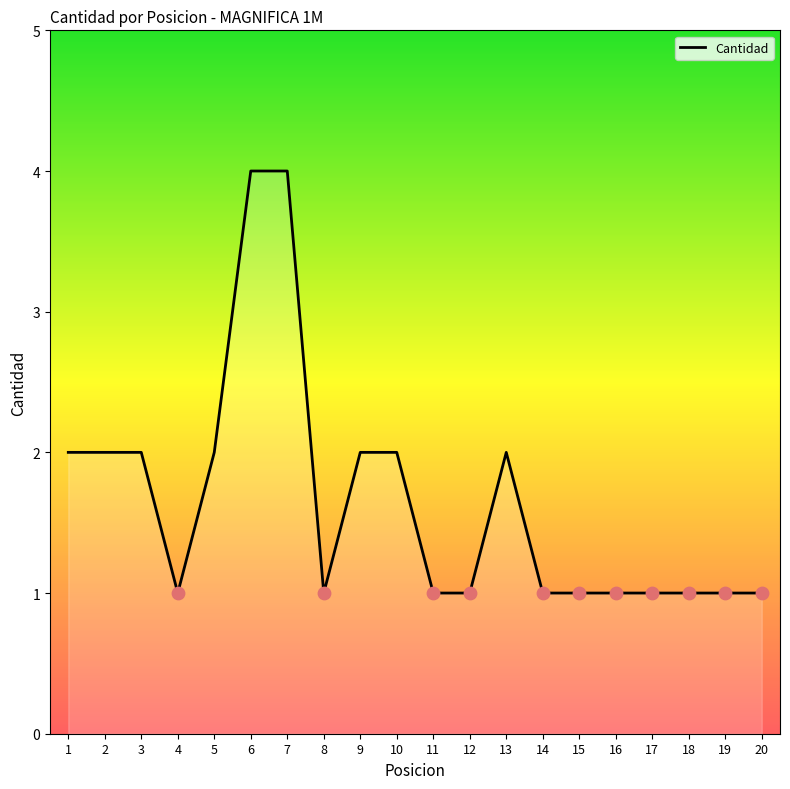

What is the change in value from 6 to 12?

-3